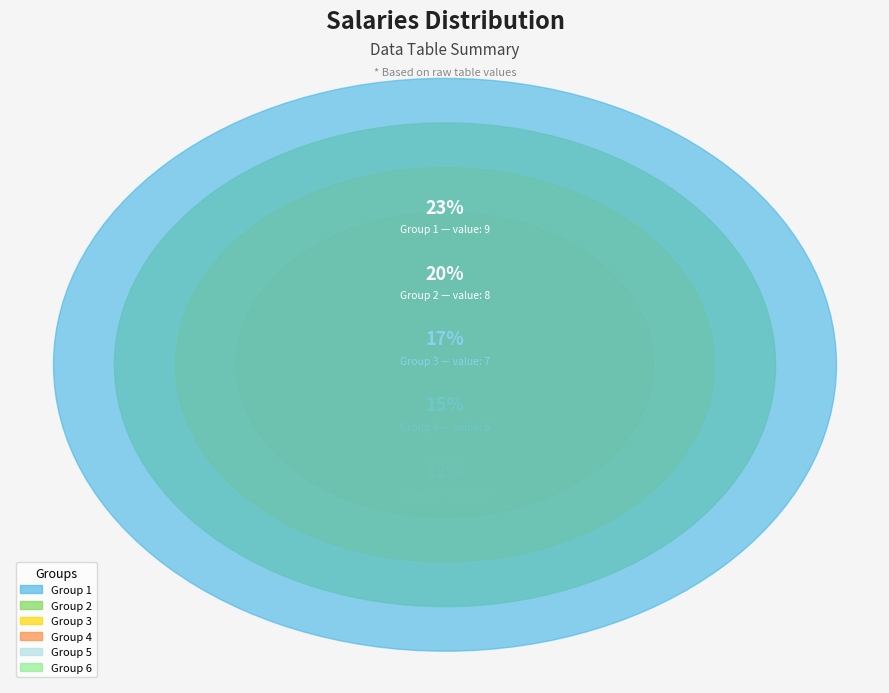

The 4 slice represents 25% of the pie. True or false?

False